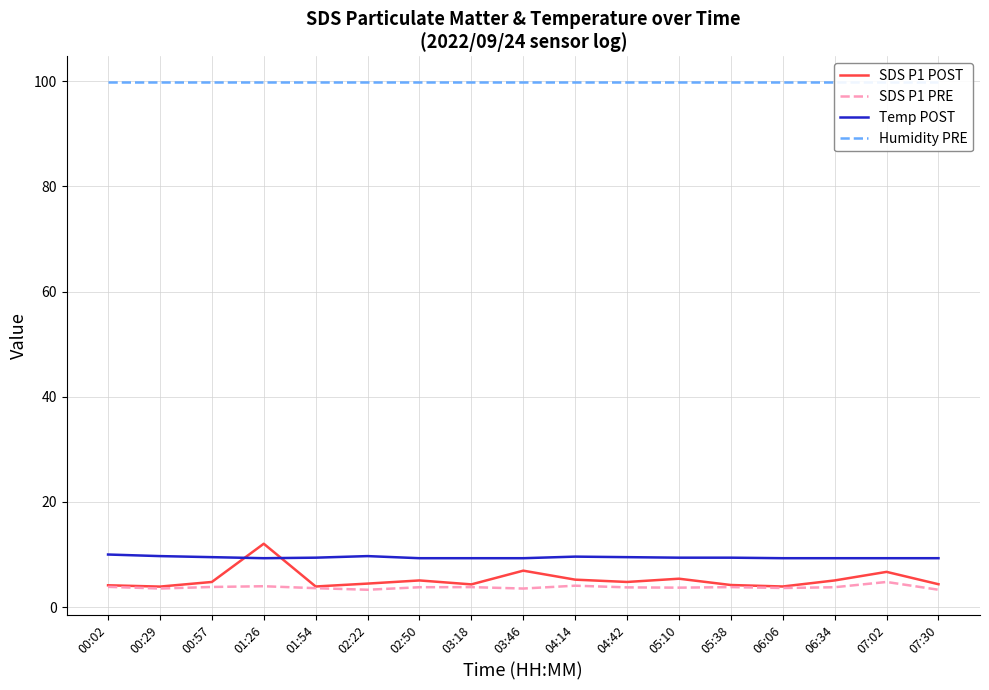

At how many categories does at least one series exceed 26?

17